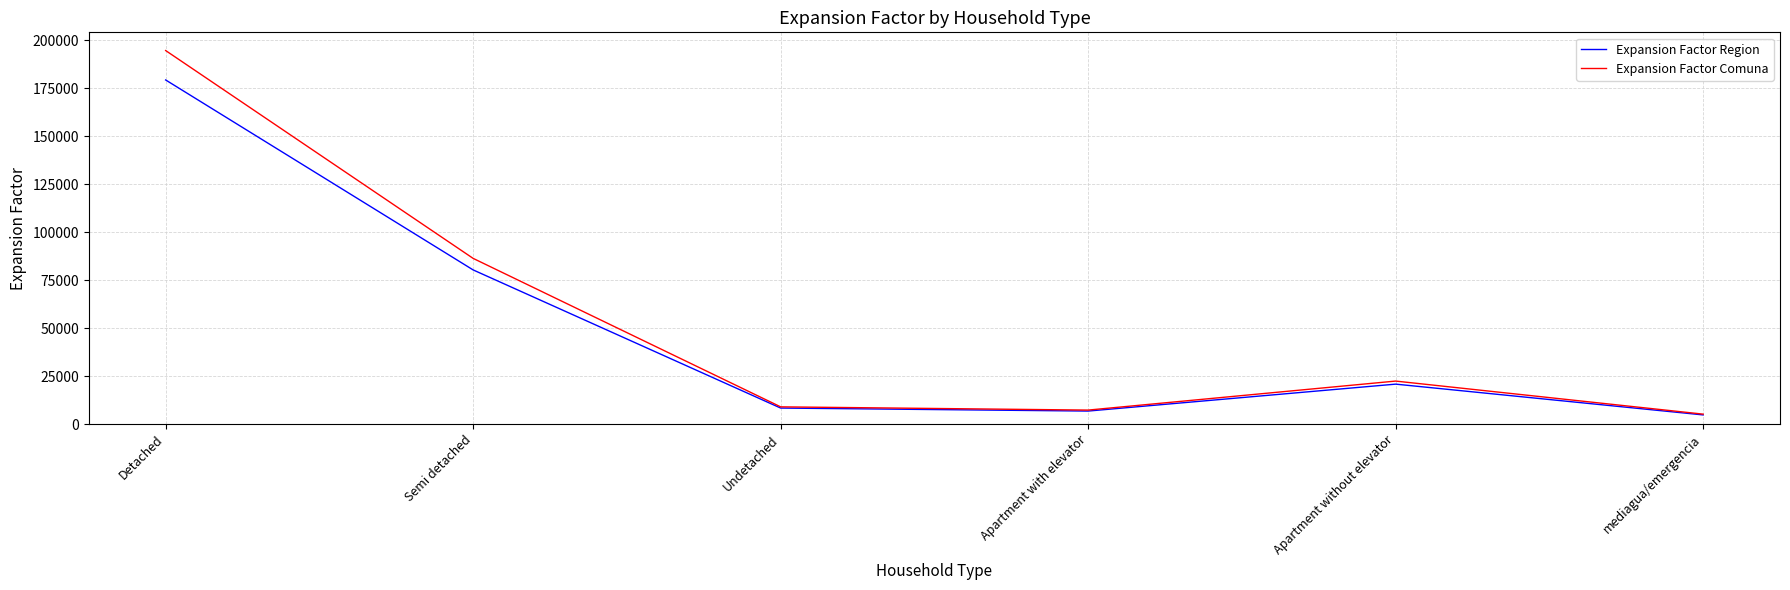

List the series in order of their peak value, highest first.

Expansion Factor Comuna, Expansion Factor Region